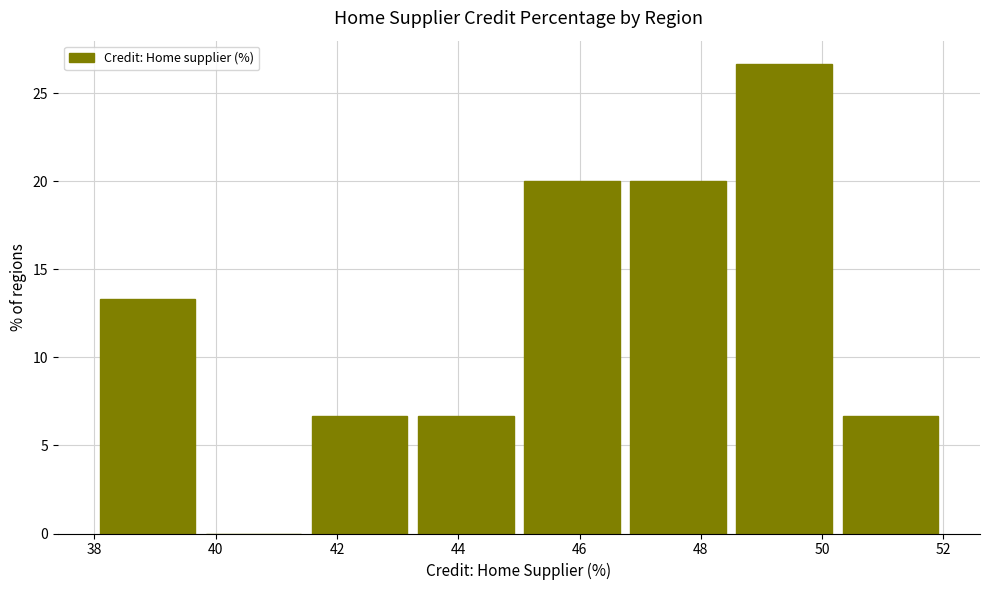

Reading left to right, list every bar in this chart as the range it spans on the x-axis followed by its height. Neither the bar edges nor the heights are printed on the chart, so give them approximately, as read against the axes.

38.00 to 39.75: 13.5
39.75 to 41.50: 0
41.50 to 43.25: 6.5
43.25 to 45.00: 6.5
45.00 to 46.75: 20.0
46.75 to 48.50: 20.0
48.50 to 50.25: 26.5
50.25 to 52.00: 6.5